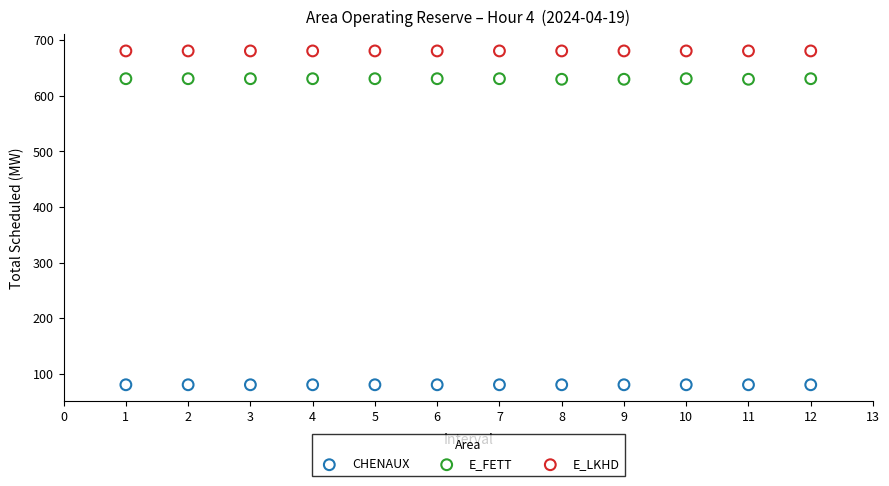

Which series reaches the maximum Y coordinate?

E_LKHD